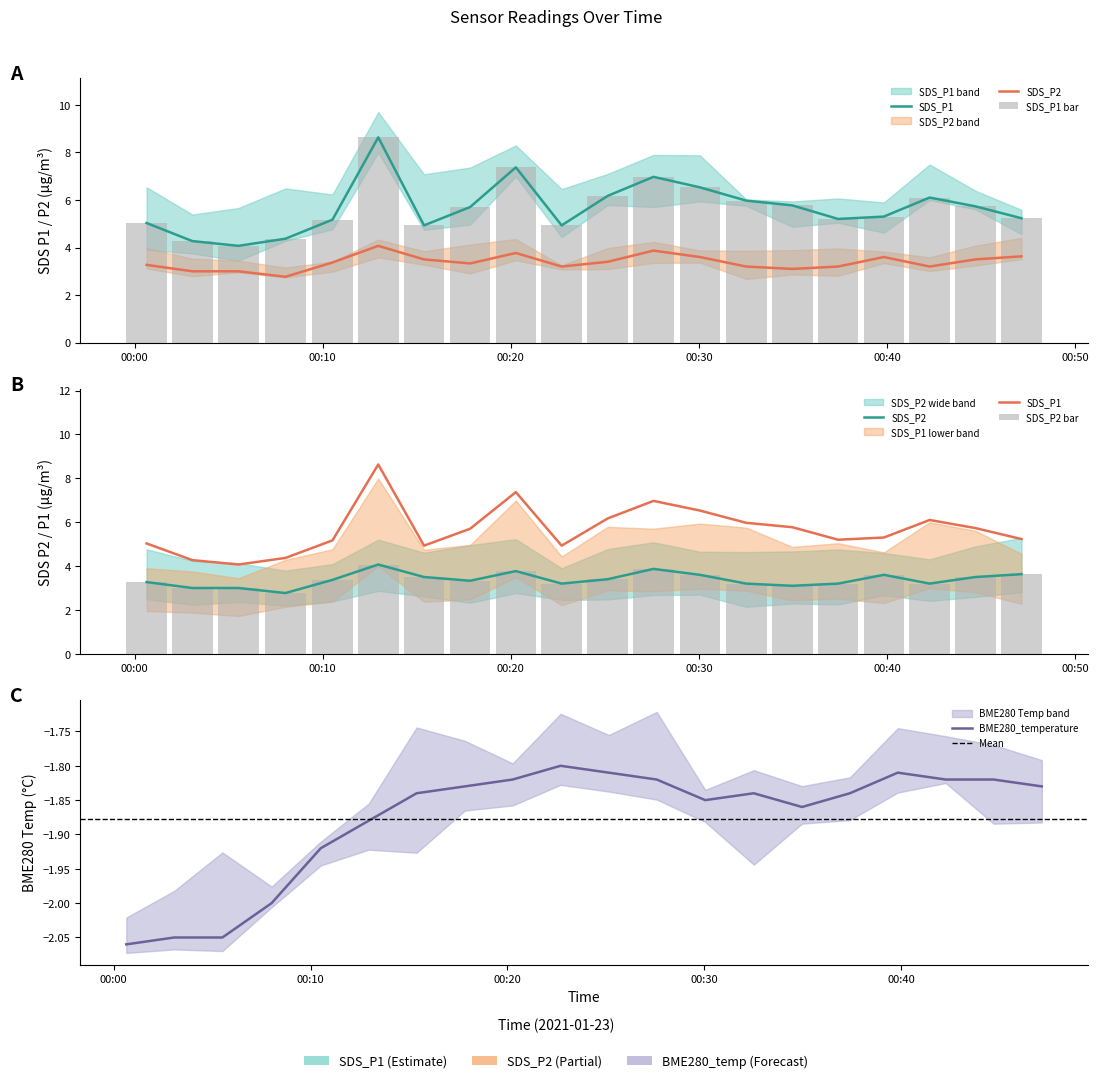

What is the difference between the maximum and second lowest values in the BME280_temperature series?

0.2